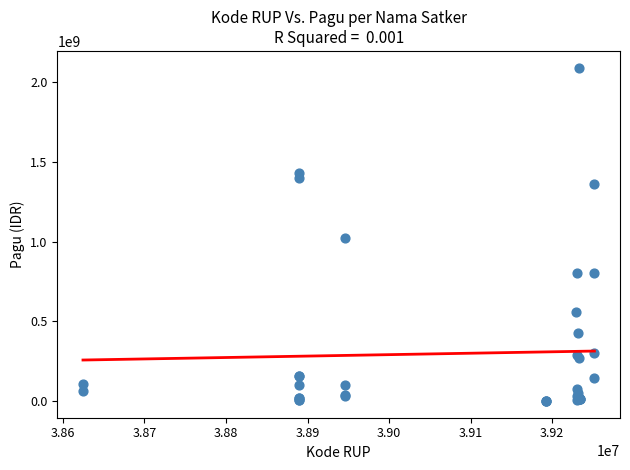

What Y value in the scatter plot is closest to 1045173875?

1020000000